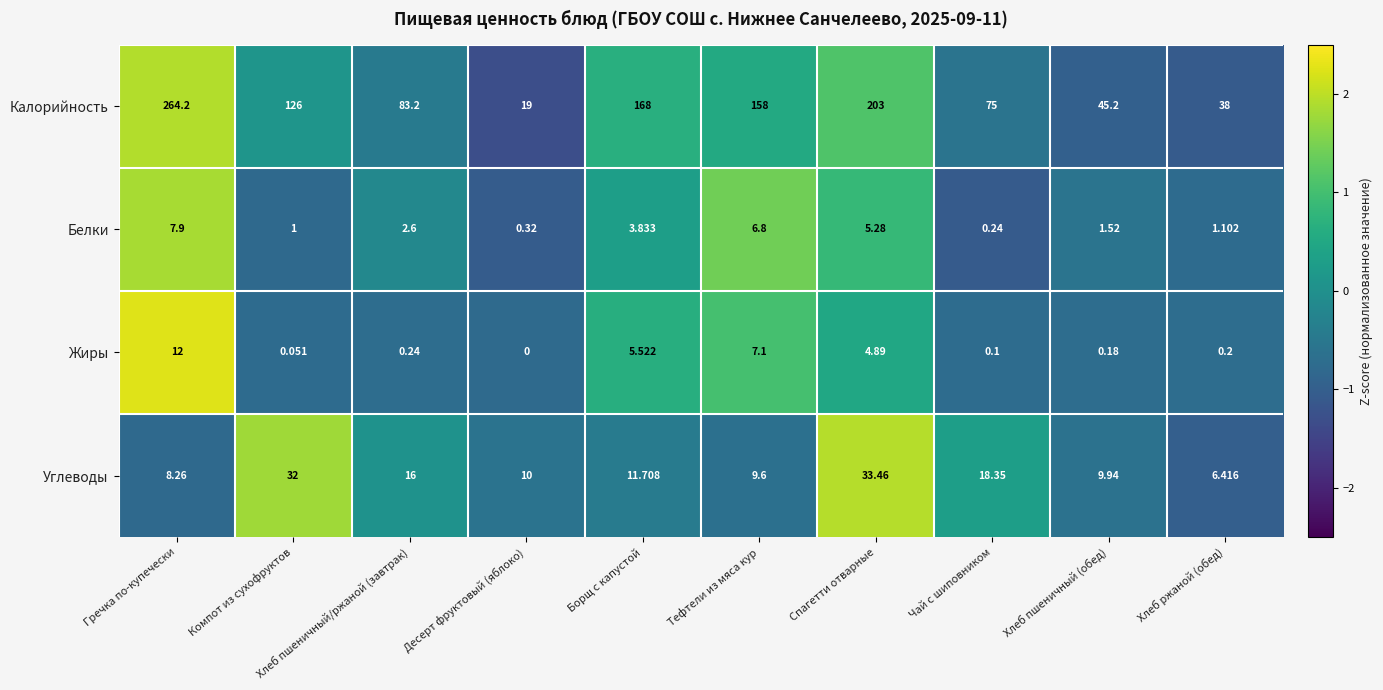

Is the value of Белки at Хлеб пшеничный (обед) greater than the value of Жиры at Хлеб пшеничный/ржаной (завтрак)?

Yes